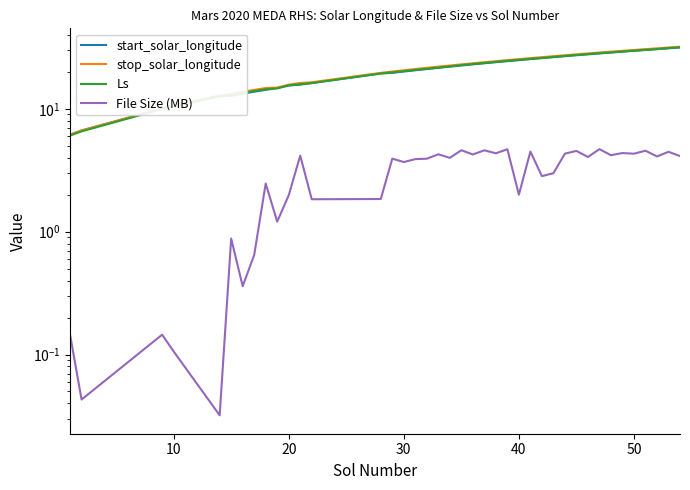

How many values in the stop_solar_longitude series are below 23?

20